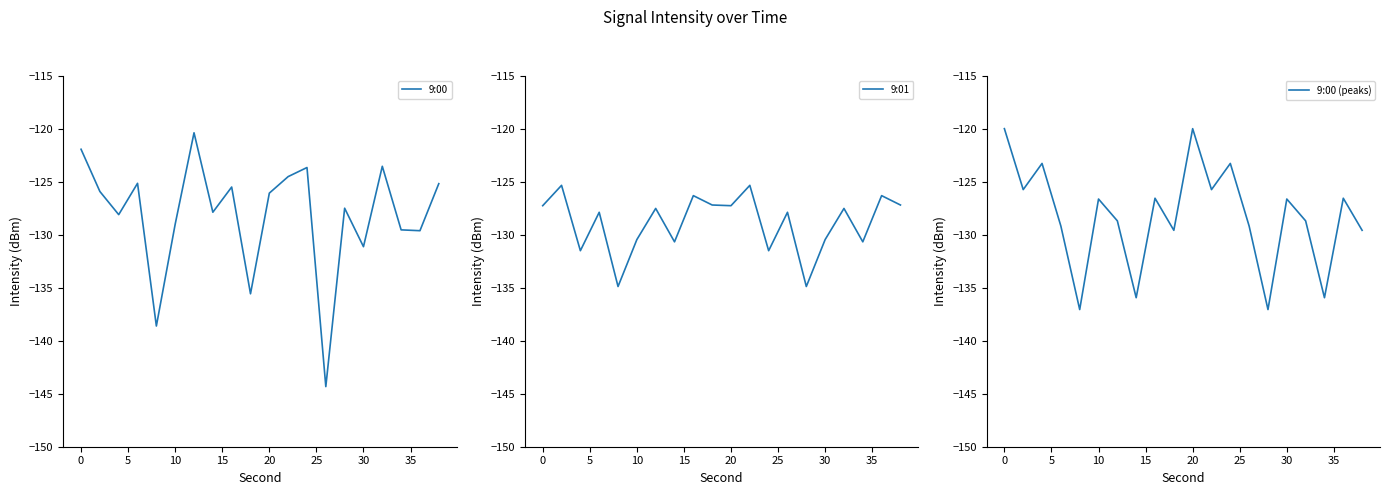

What is the lowest value of the 9:00 (peaks) series?

-137.1